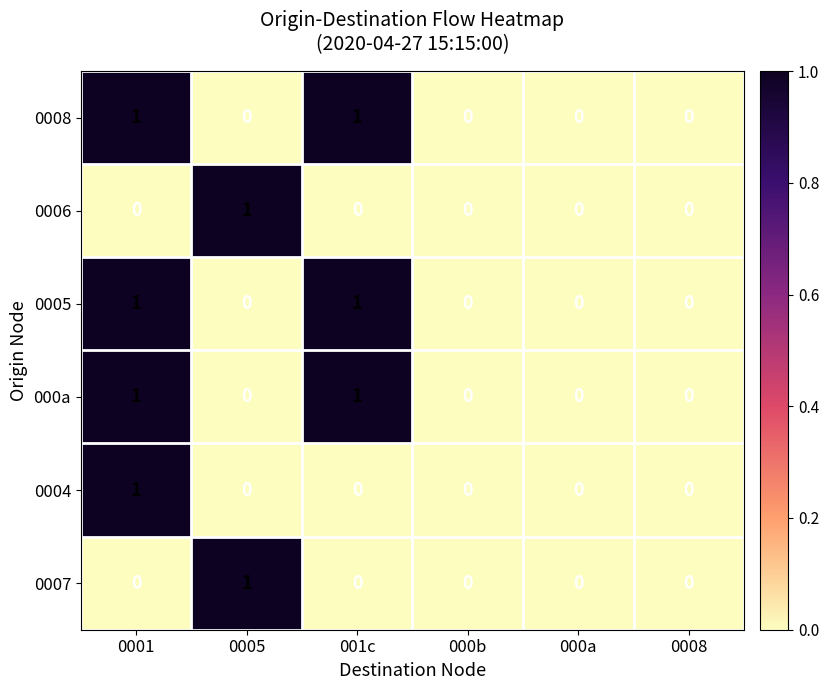

At which category is the sum across all series the highest?

0001